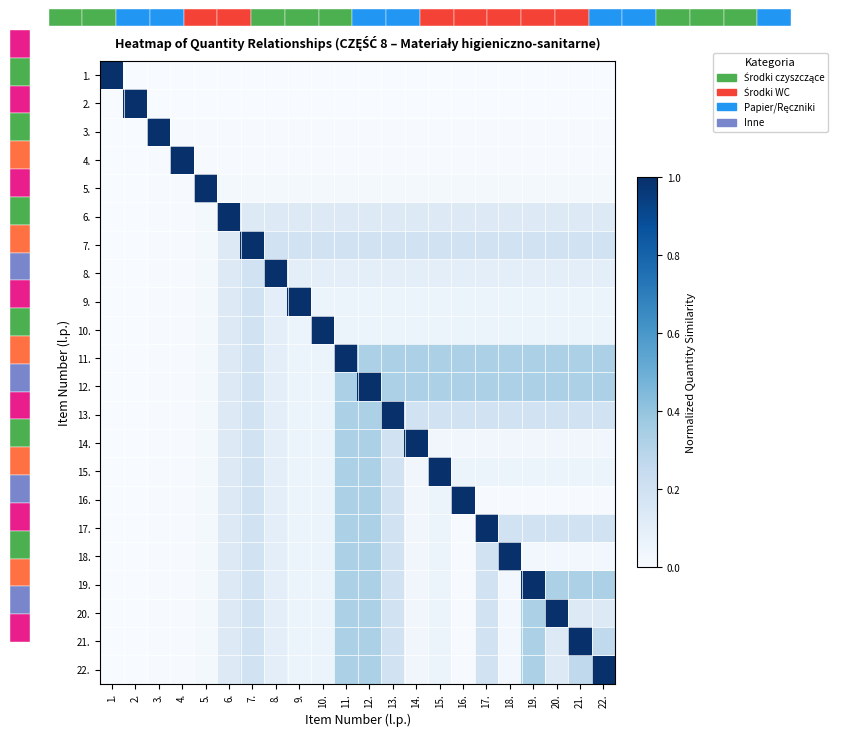

Count the number of data series in this chart.

22